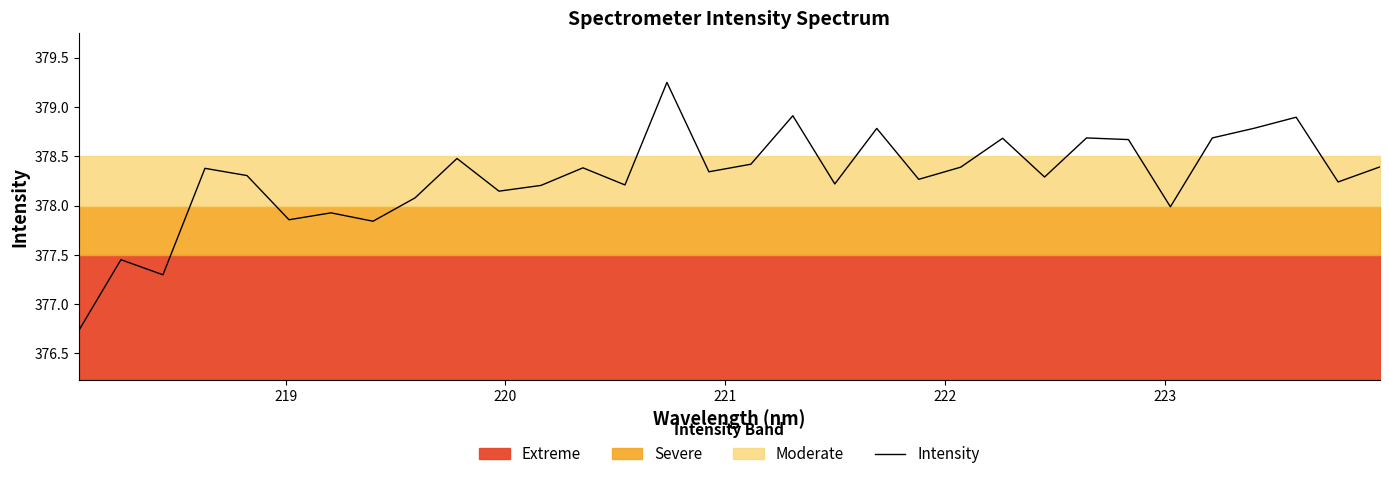

What is the sum of all values?

12105.2